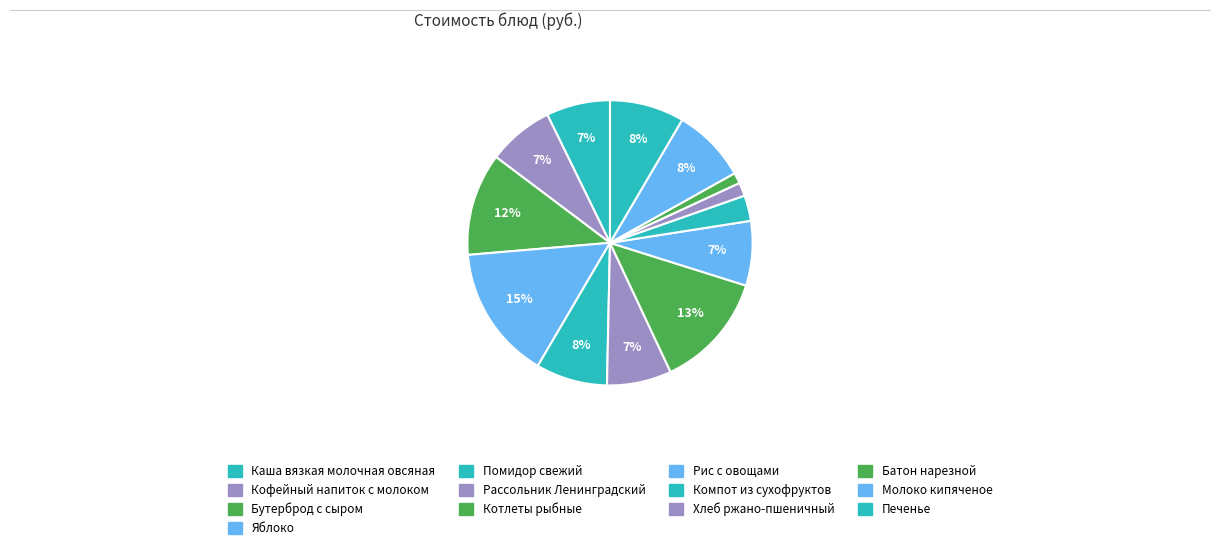

What percentage is the Каша вязкая молочная овсяная slice, to the nearest percent?

7%